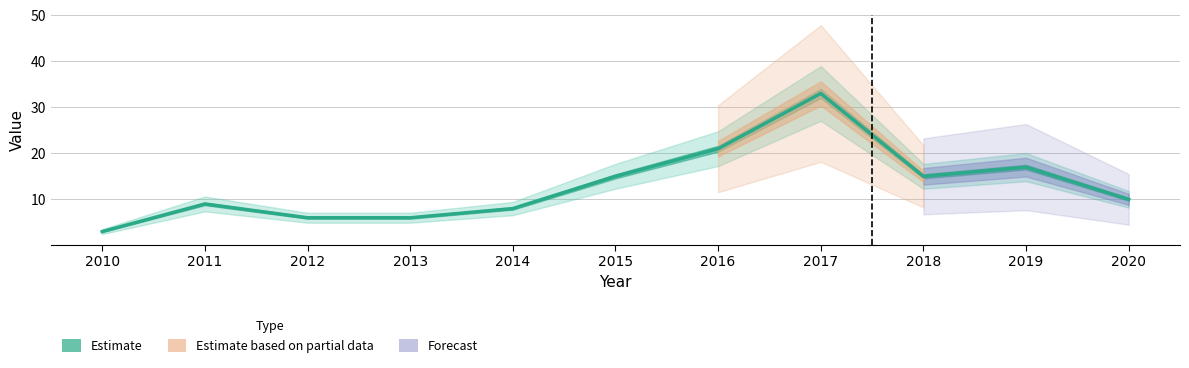

Where is the first local maximum?

2011